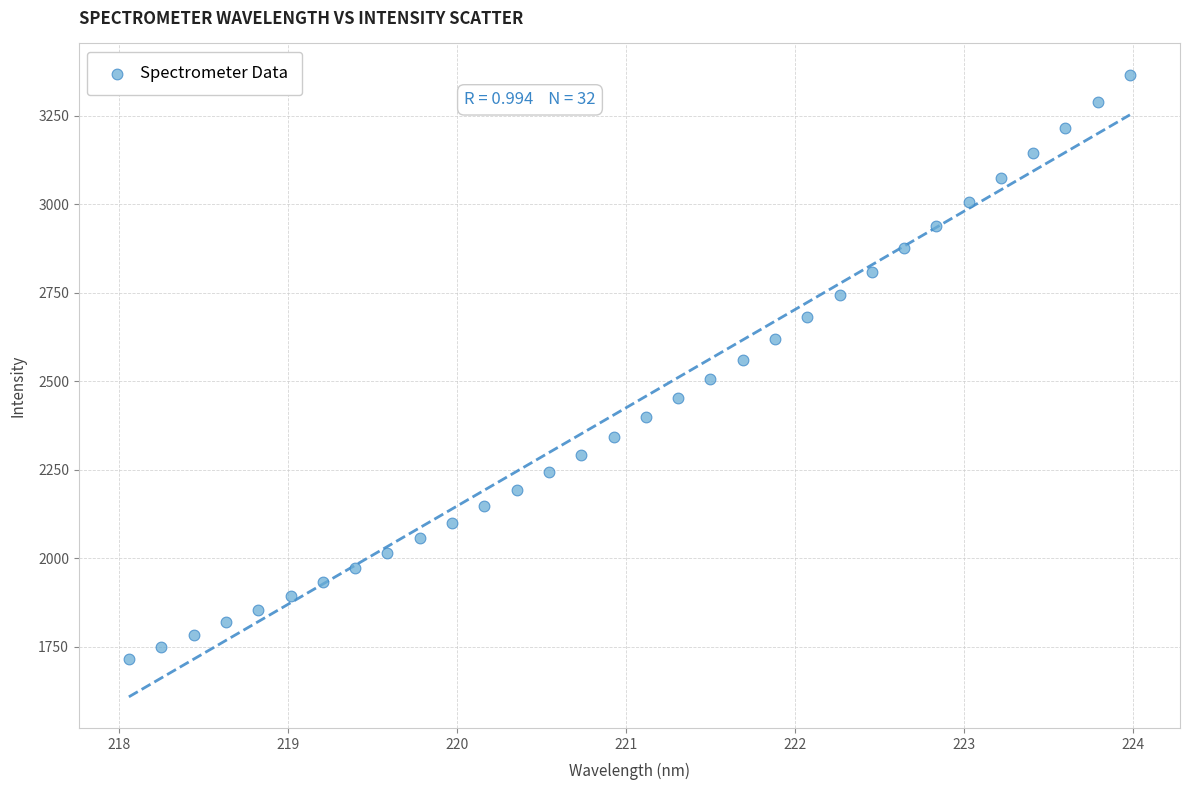

What is the range of Y values (max minus min)?

1650.2